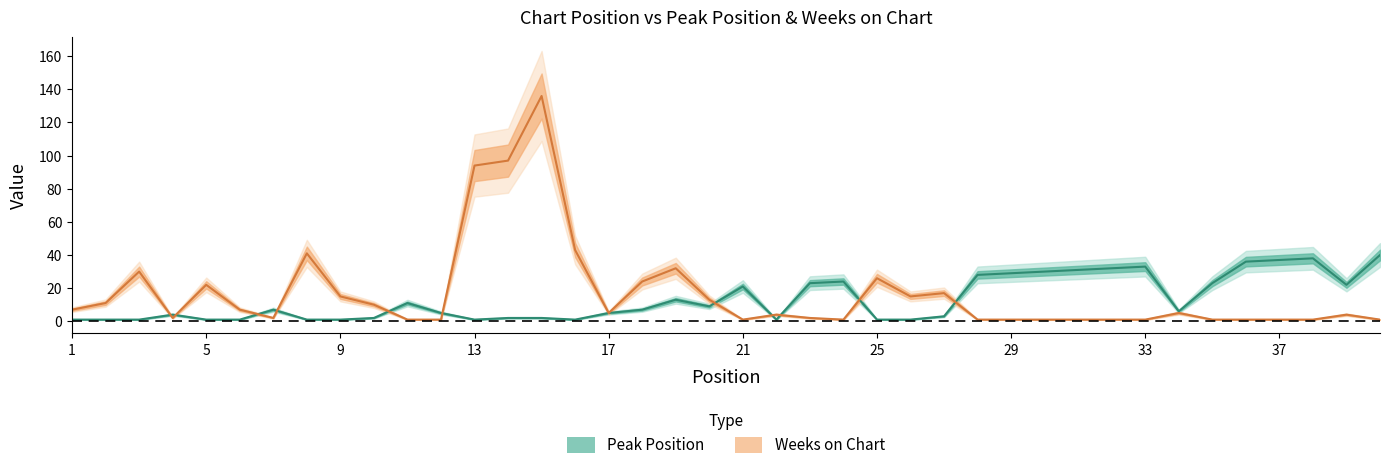

Reading right to left, transcribe all the data shown in this chart.

Peak Position: 40	22	38	37	36	23	6	33	32	31	30	29	28	3	1	1	24	23	1	21	9	13	7	5	1	2	2	1	5	11	2	1	1	7	1	1	4	1	1	1
Weeks on Chart: 1	4	1	1	1	1	5	1	1	1	1	1	1	17	15	26	1	2	4	1	13	32	24	5	43	136	97	94	1	1	10	15	41	2	7	22	2	30	11	7